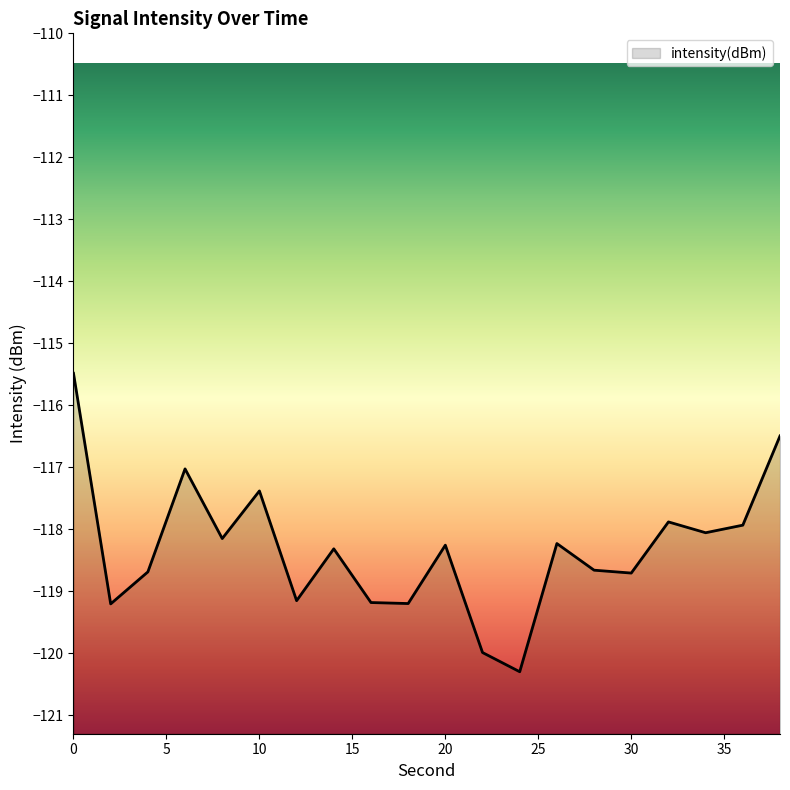

How many data points are above -118?

6